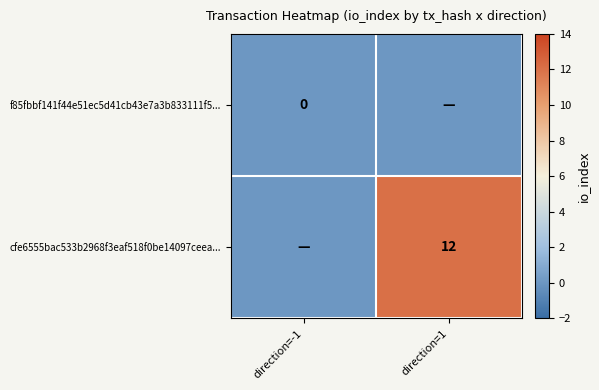

Which category has the lowest value across all series?

direction=-1